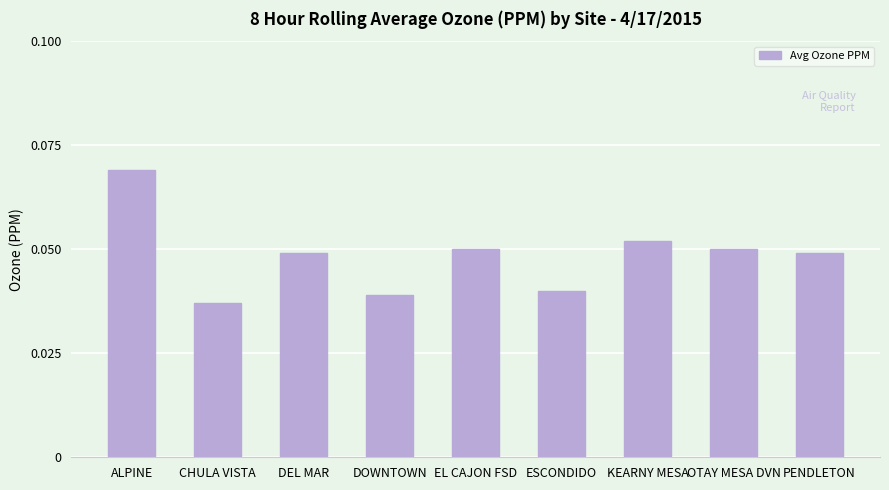

The chart shows a value of 0.0 at EL CAJON FSD. True or false?

False